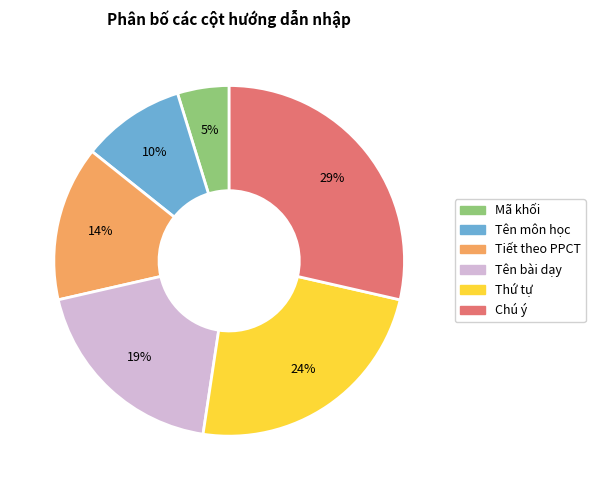

To the nearest percent, what is the combined percentage of Tên bài dạy and Mã khối?

24%